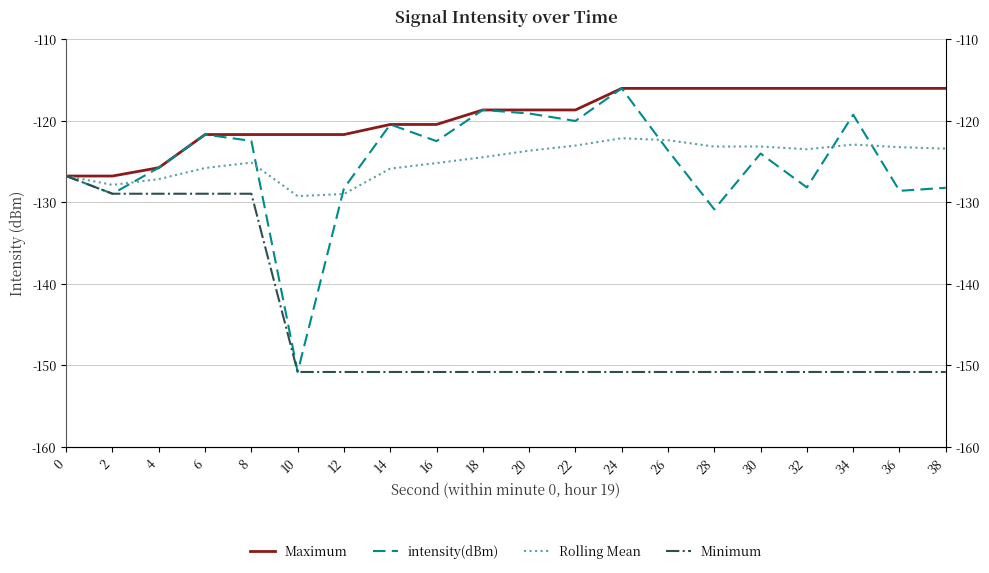

True or false: intensity(dBm) has more than 0 interior local peaks.

True